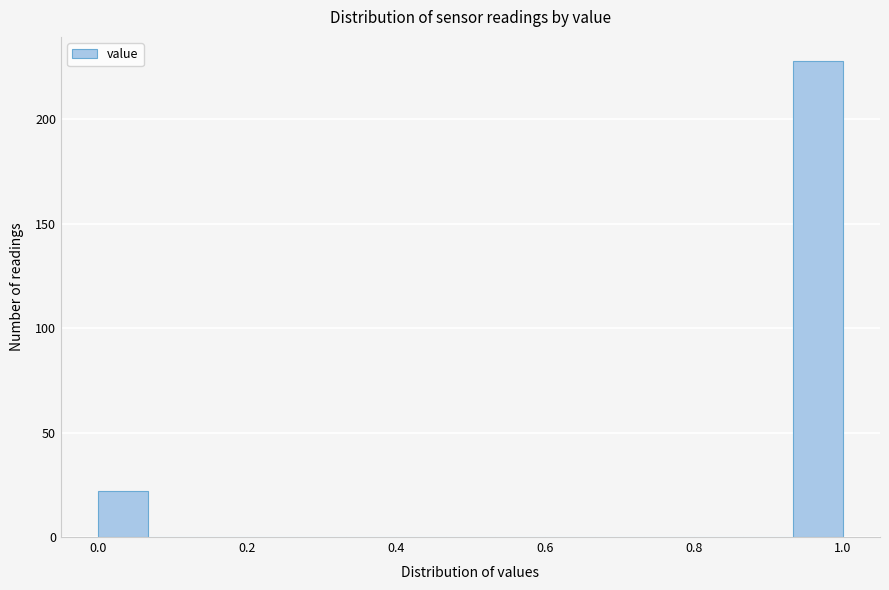

Read against the x-axis, roughly where is the centre of the tallest bar?

0.96